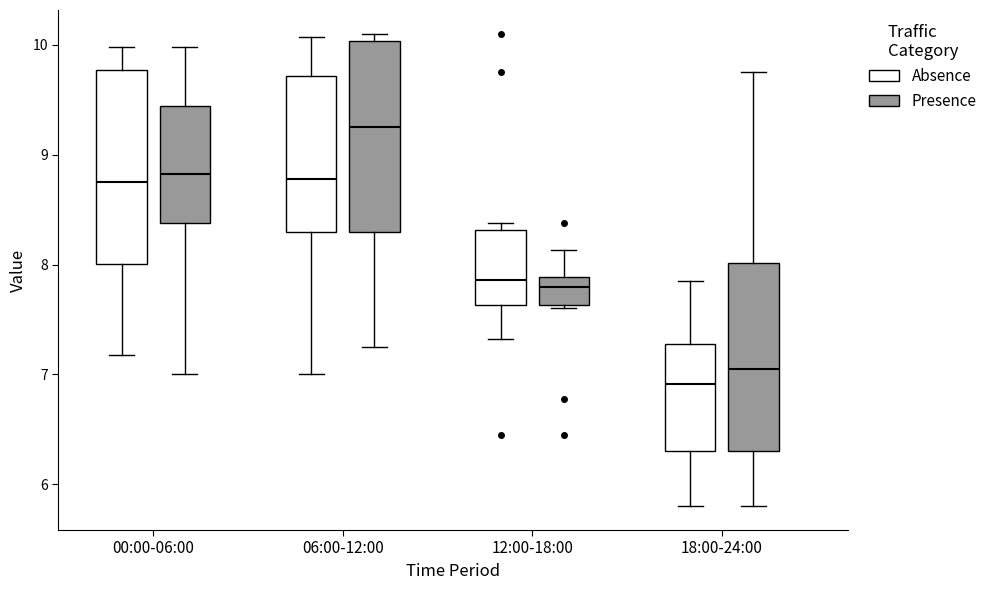

Reading left to right, read every box against the y-axis: the position of its median line, the range the box covers, and the ends of its whiskers. The values are not printed on the chart, so give them approximately, as read against the axis.

00:00-06:00 (Absence): median 8.8, box 8.0 to 9.8, whiskers 7.2 to 10.0
00:00-06:00 (Presence): median 8.8, box 8.4 to 9.4, whiskers 7.0 to 10.0
06:00-12:00 (Absence): median 8.8, box 8.3 to 9.7, whiskers 7.0 to 10.1
06:00-12:00 (Presence): median 9.3, box 8.3 to 10.0, whiskers 7.3 to 10.1
12:00-18:00 (Absence): median 7.9, box 7.6 to 8.3, whiskers 7.3 to 8.4
12:00-18:00 (Presence): median 7.8, box 7.6 to 7.9, whiskers 7.6 (just below the box's lower edge) to 8.1
18:00-24:00 (Absence): median 6.9, box 6.3 to 7.3, whiskers 5.8 to 7.9
18:00-24:00 (Presence): median 7.1, box 6.3 to 8.0, whiskers 5.8 to 9.8